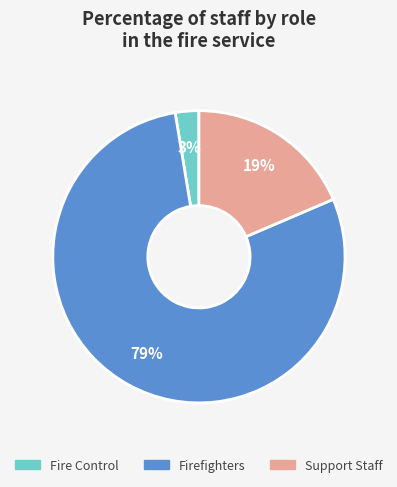

Count the number of slices in the pie.

3